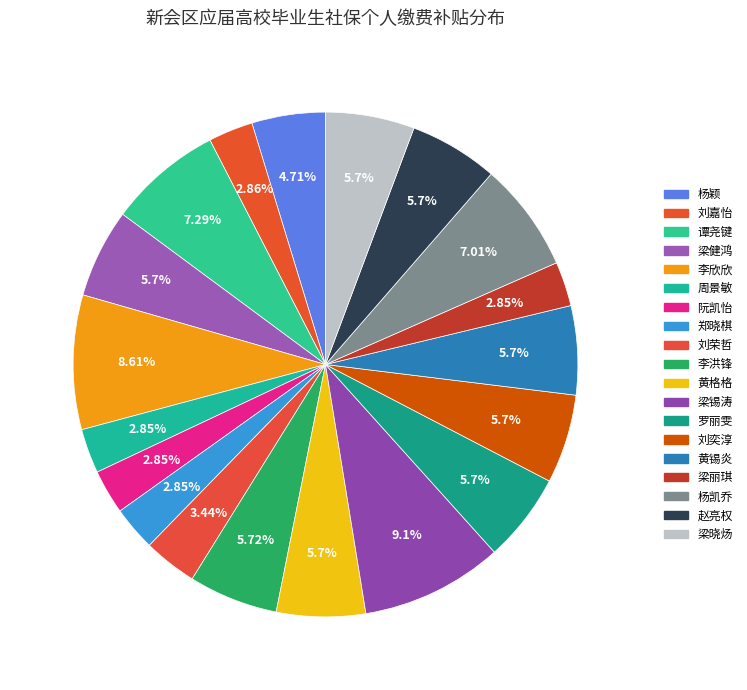

How many segments does this pie chart have?

19